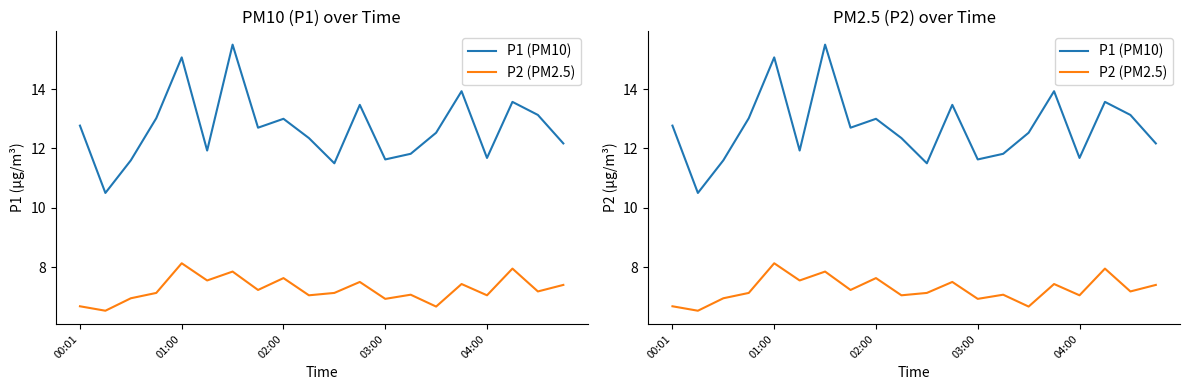

The value of P1 (PM10) at 03:00 is 11.6. True or false?

True